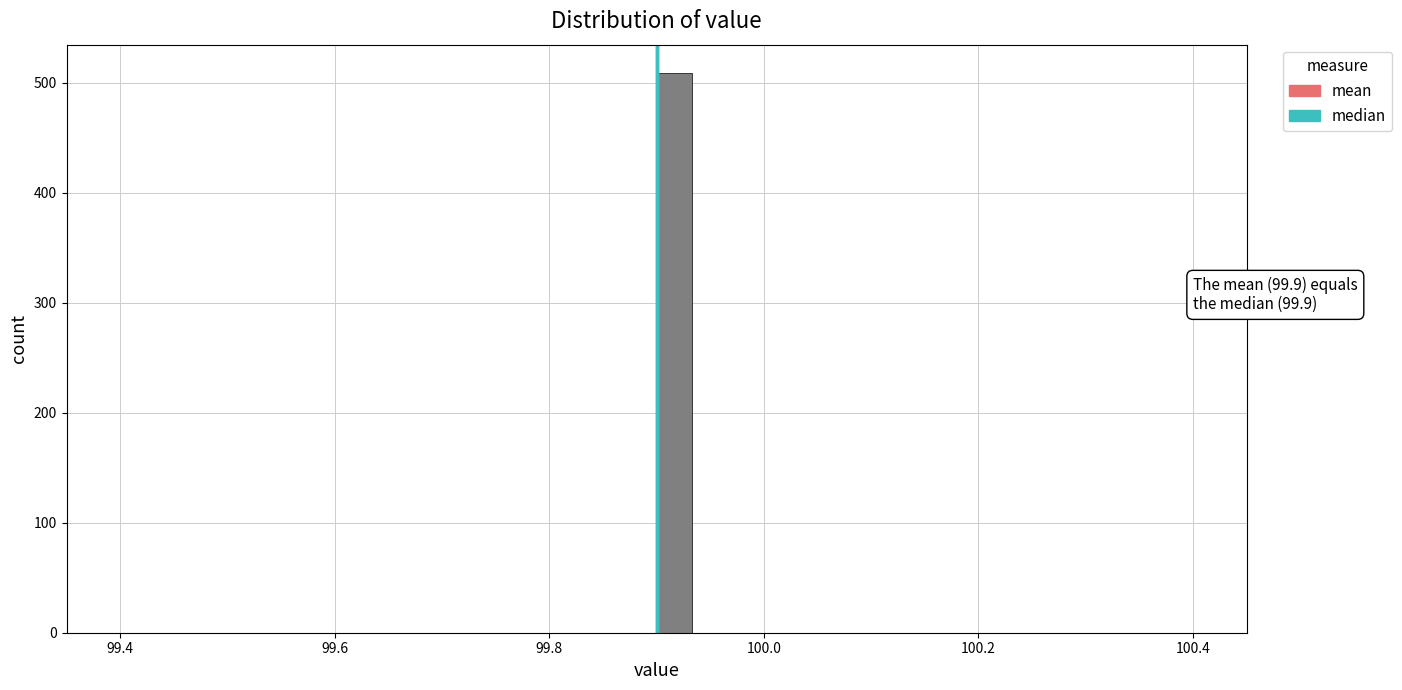

Around what value on the x-axis is the tallest bar? Give the approximate position of its centre, as read against the axis.

99.92